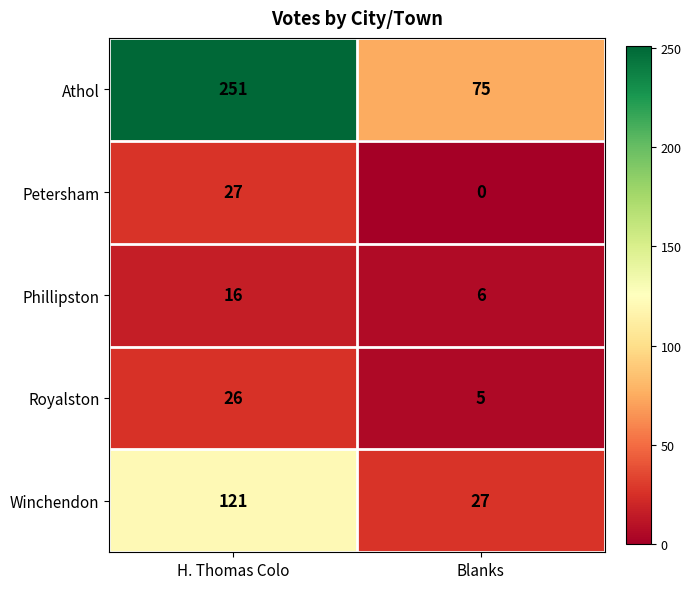

Count the number of categories in the chart.

2